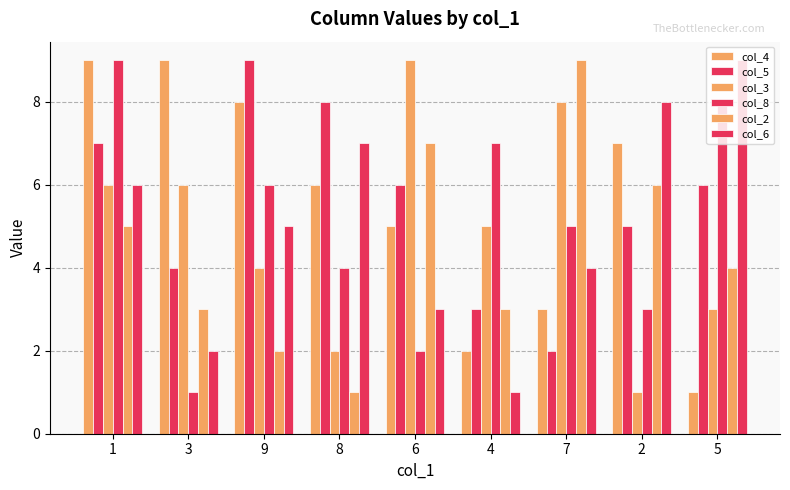

What is the total value across all series at 1?

42